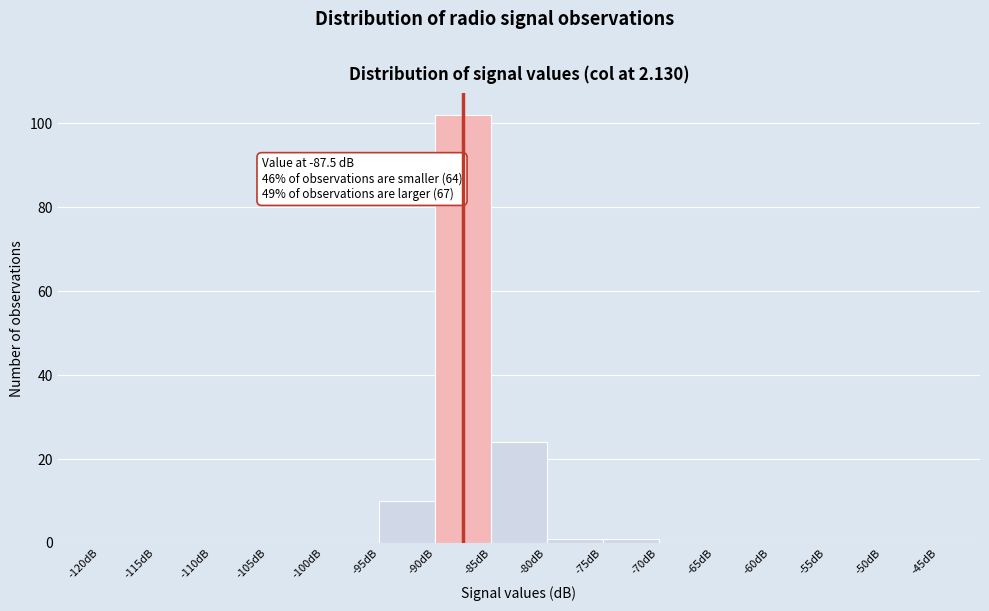

Over which range of the x-axis is the bar tallest?

-90 to -85